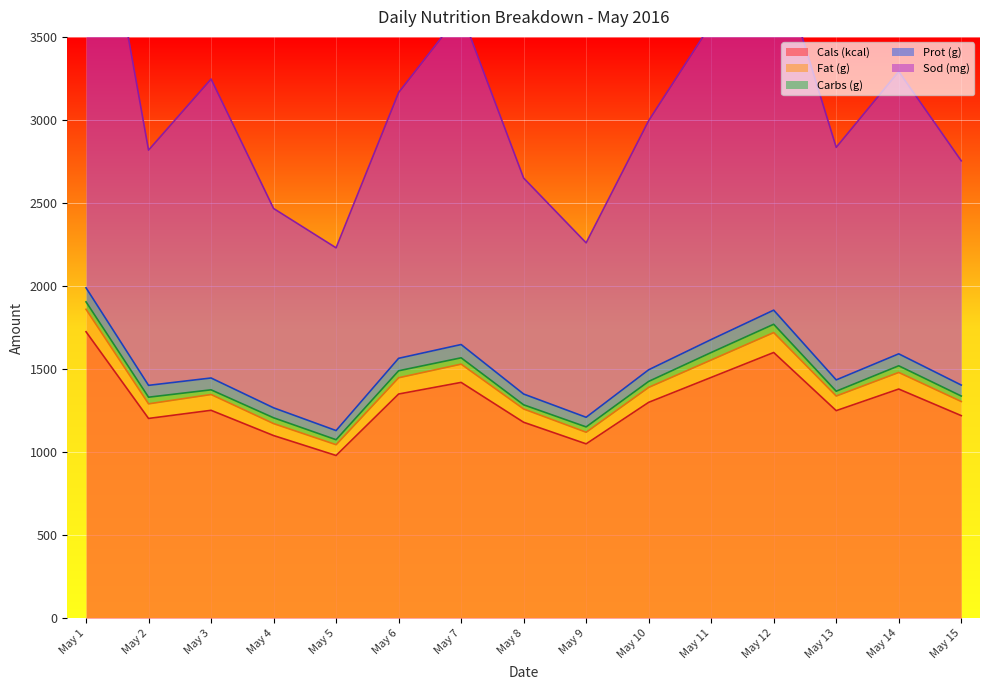

How many interior local peaks does the Sod (mg) series have?

4